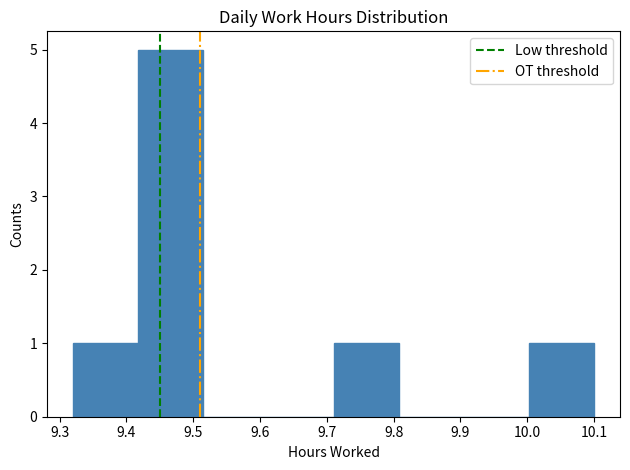

Reading left to right, list every bar in this chart as the range it spans on the x-axis followed by its height. Neither the bar edges nor the heights are printed on the chart, so give them approximately, as read against the axes.

9.32 to 9.42: 1
9.42 to 9.52: 5
9.52 to 9.61: 0
9.61 to 9.71: 0
9.71 to 9.81: 1
9.81 to 9.91: 0
9.91 to 10.00: 0
10.00 to 10.10: 1